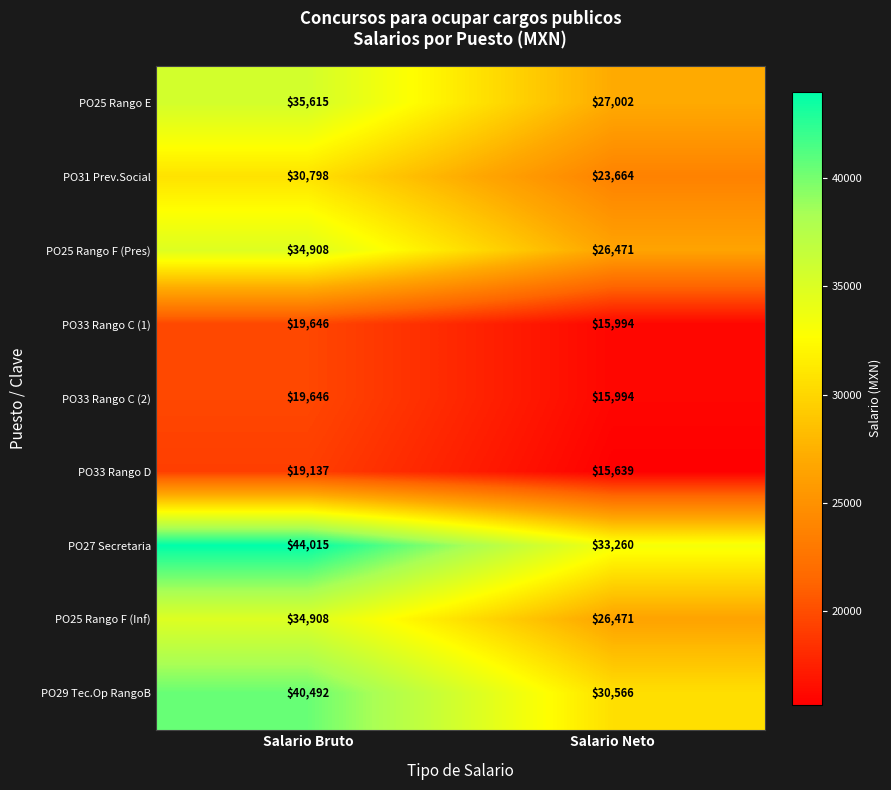

The PO29 Tec.Op RangoB series shows 42890 at Salario Neto. True or false?

False